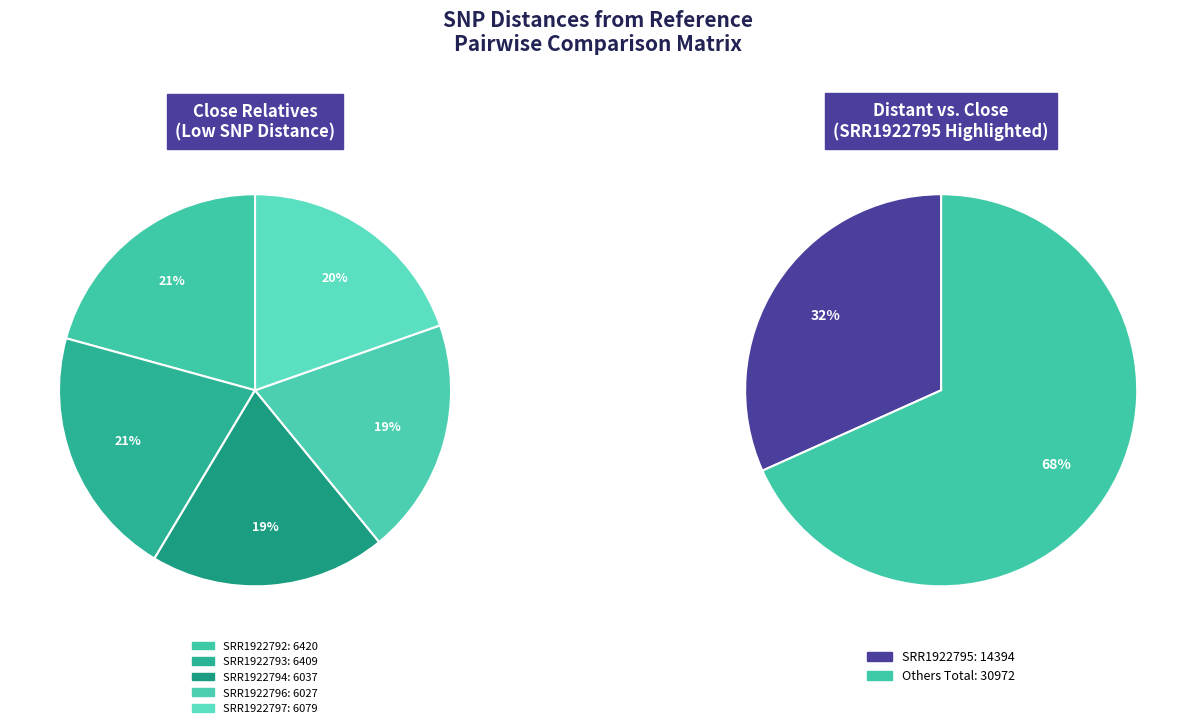

The SRR1922796 slice represents 26% of the pie. True or false?

False